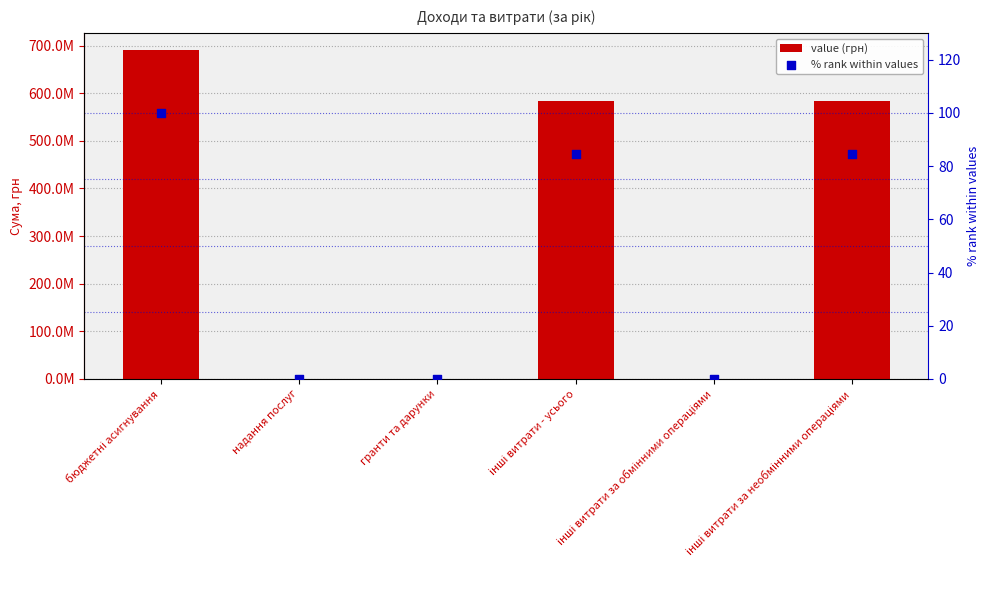

At which category is the sum across all series the highest?

бюджетні асигнування